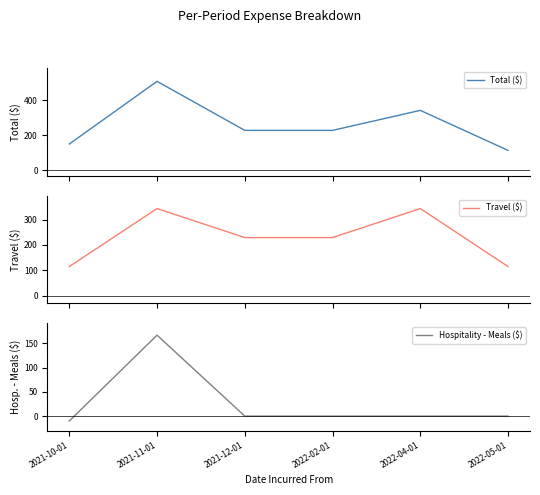

List the labels in order of Hospitality - Meals ($) value, largest first.

2021-11-01, 2021-12-01, 2022-02-01, 2022-04-01, 2022-05-01, 2021-10-01